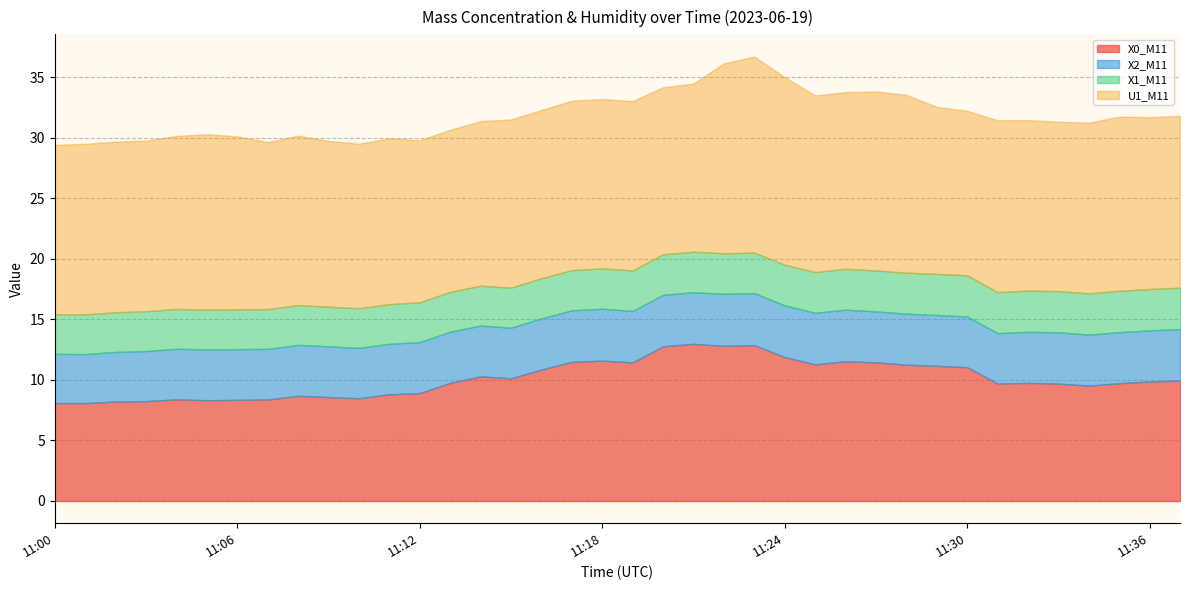

What is the difference between the highest and lowest values at 11:01?

10.8